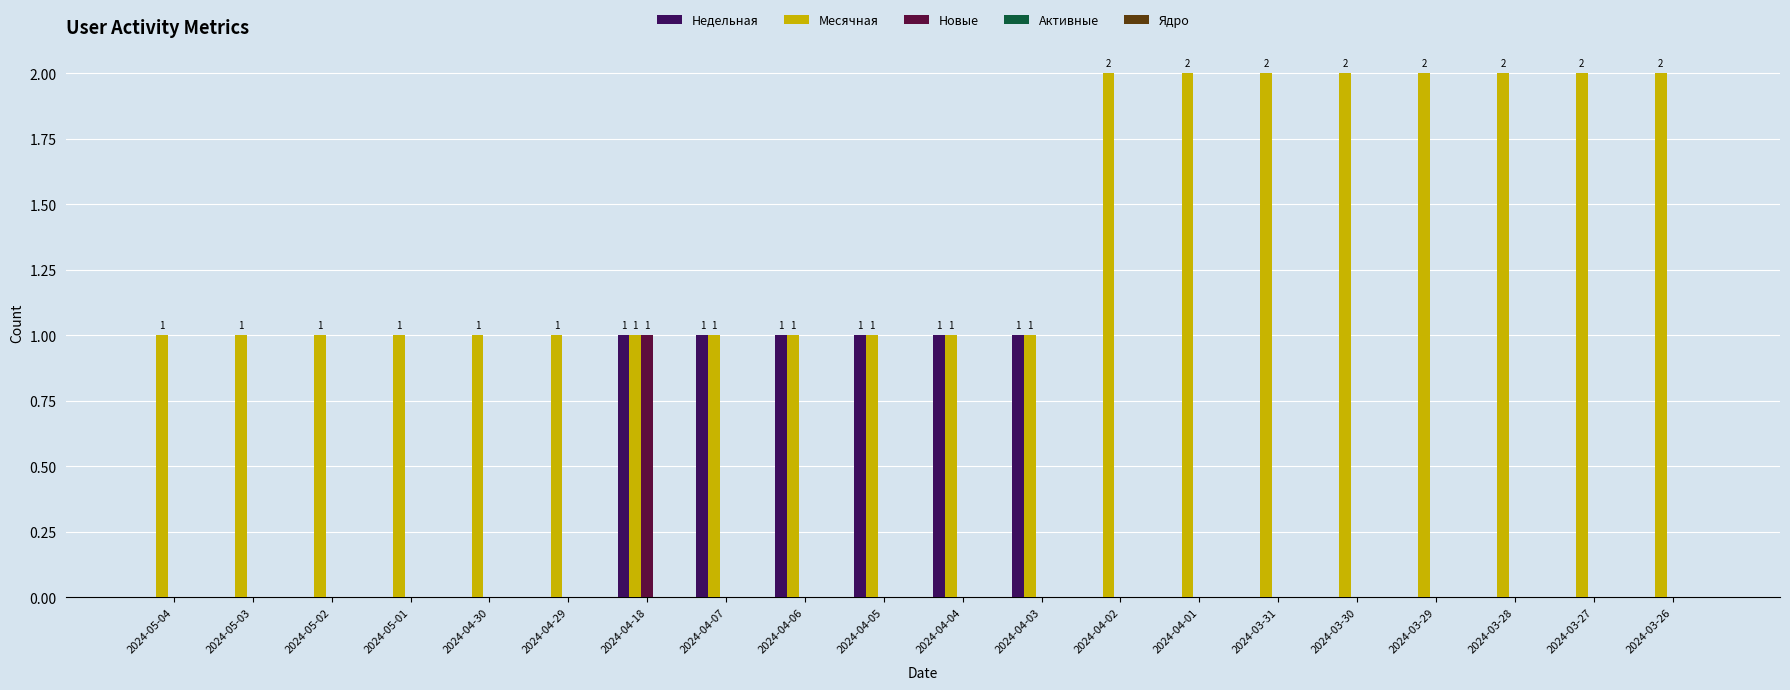

Is the value of Недельная at 2024-04-18 greater than the value of Новые at 2024-04-07?

Yes